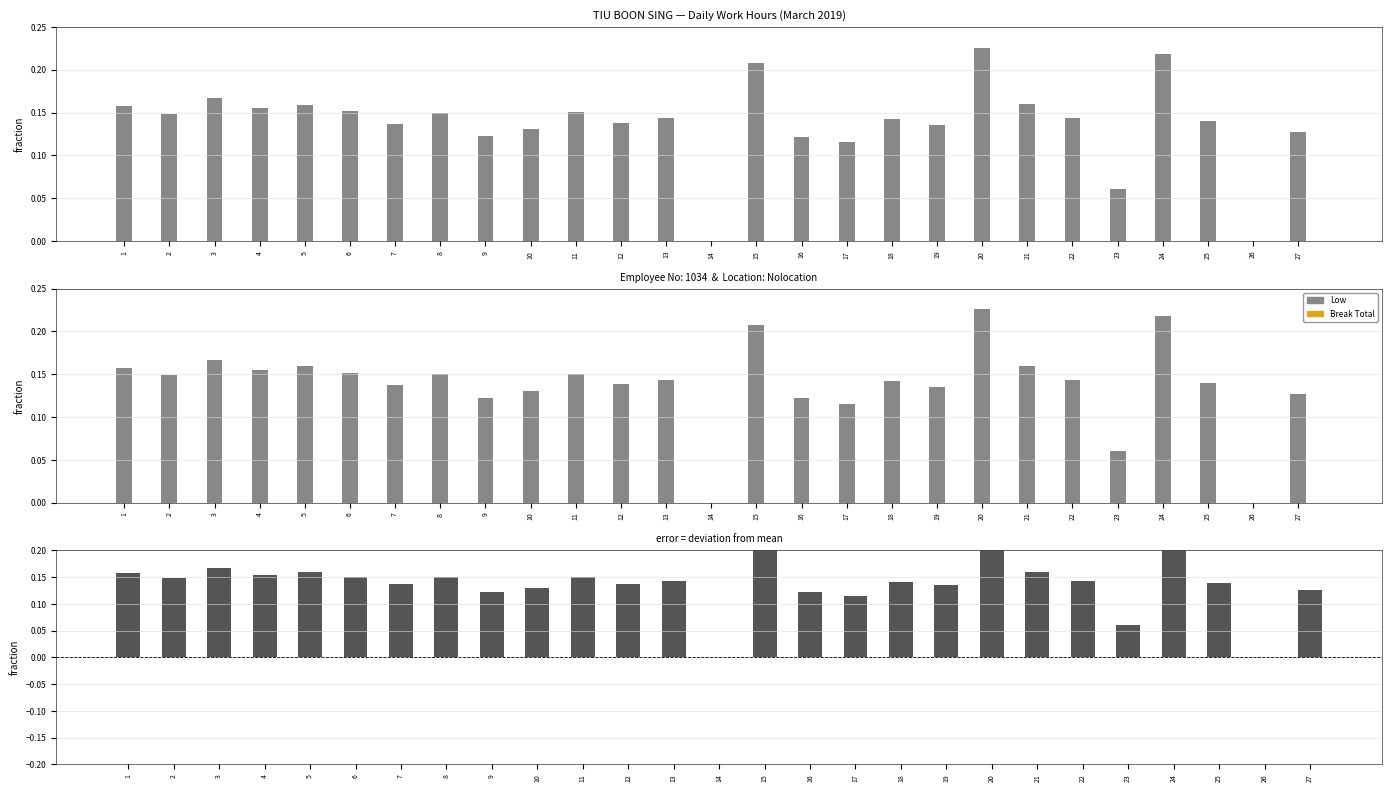

What is the value of the Low - Break bar at the 7th from the left?

0.1